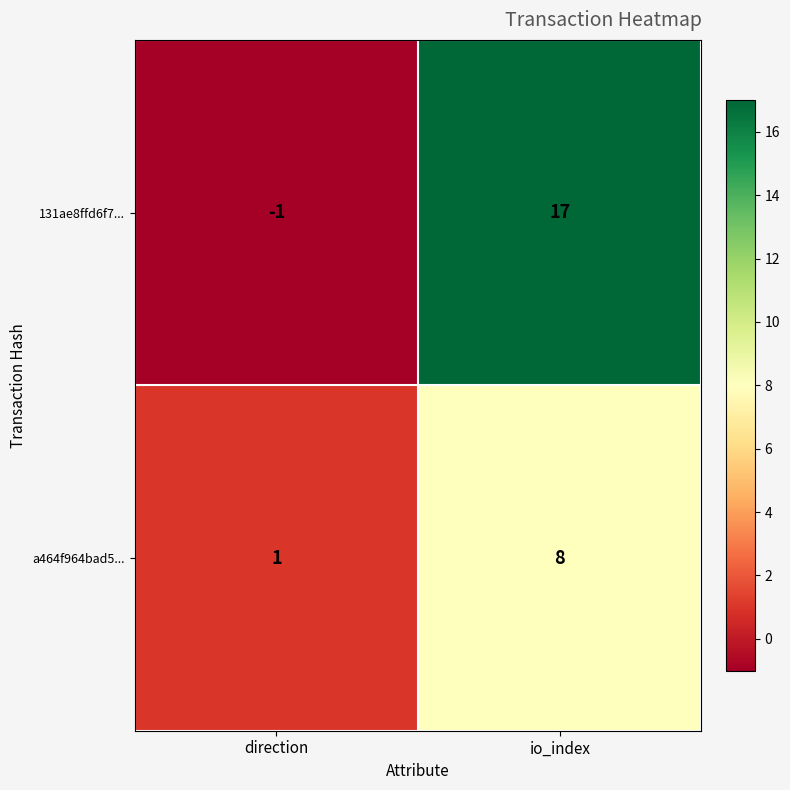

Which series has the widest spread of values?

131ae8ffd6f7...